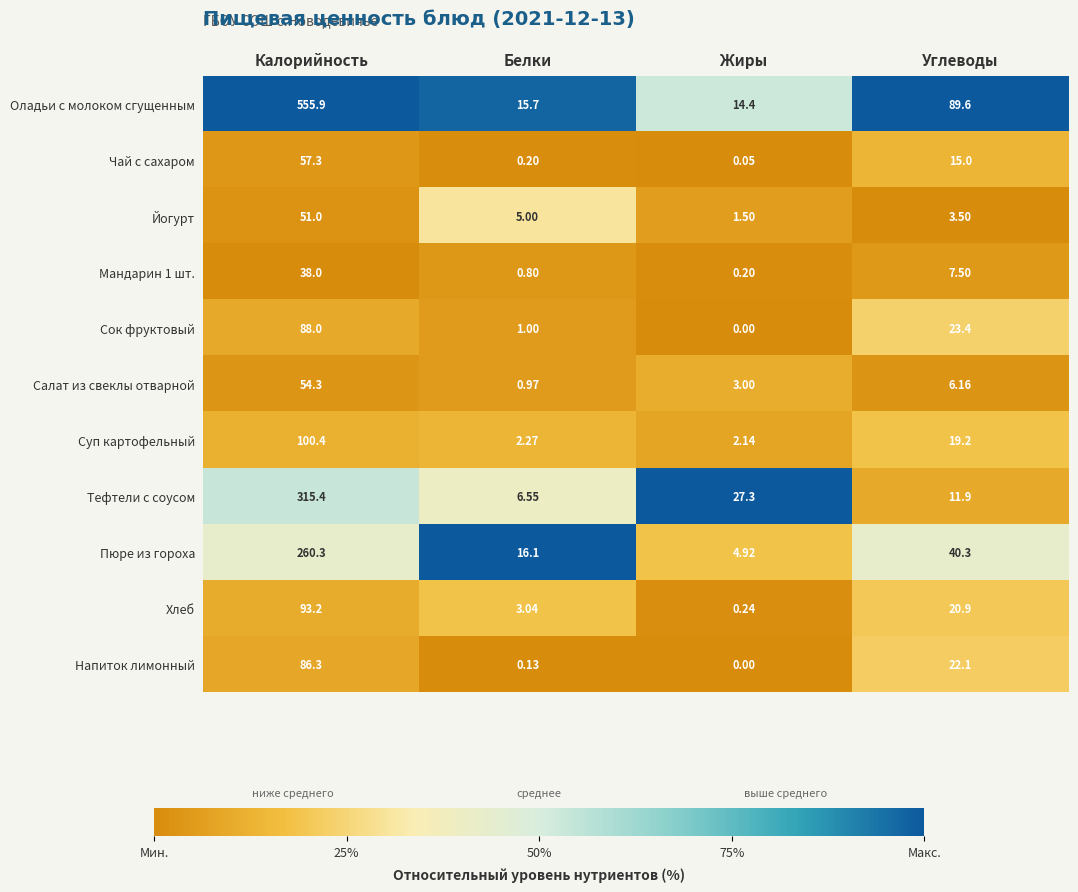

List the labels in order of Хлеб value, largest first.

Калорийность, Углеводы, Белки, Жиры